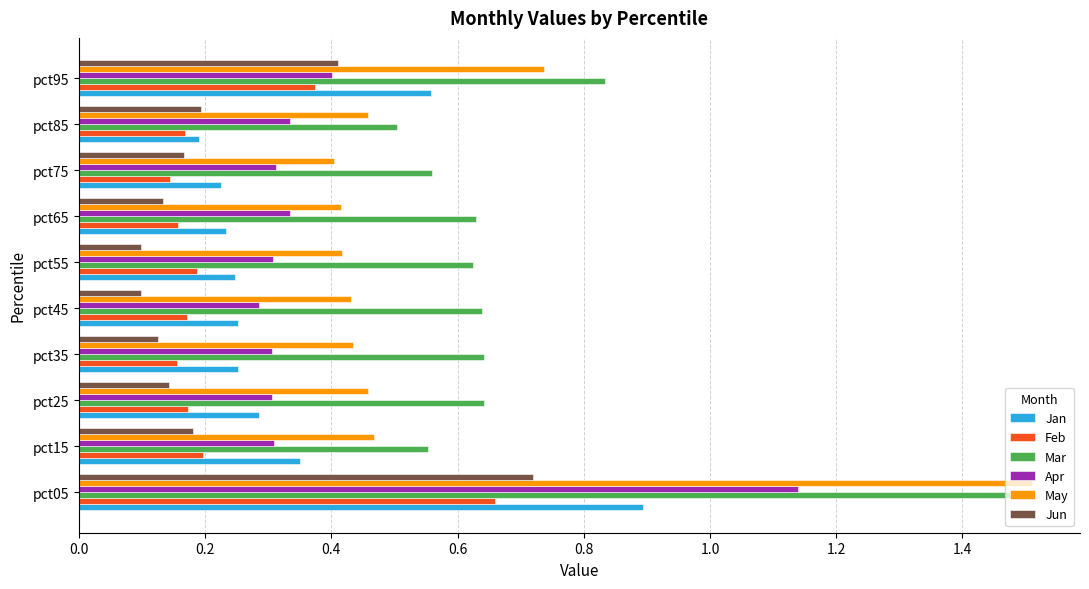

Which series has the widest spread of values?

May